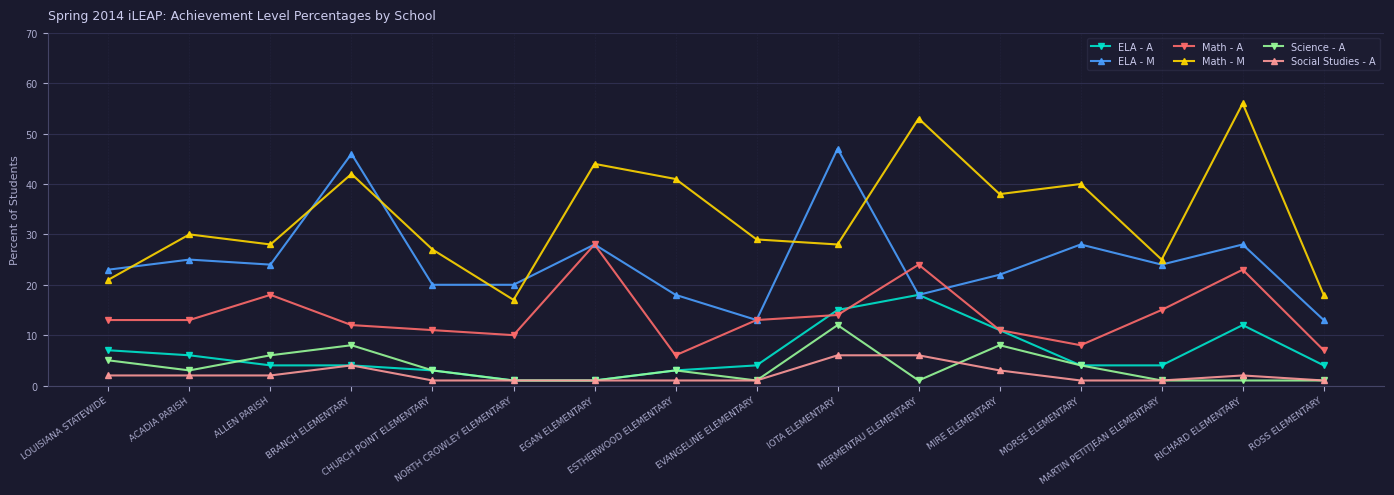

What is the smallest value displayed?

1